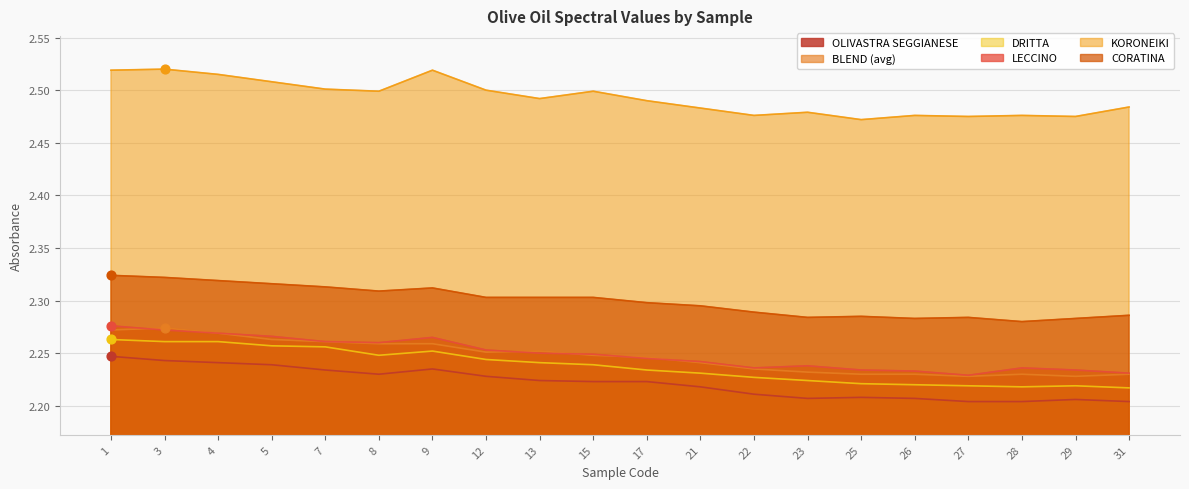

What are all the series names shown in the legend?

OLIVASTRA SEGGIANESE, BLEND (avg), DRITTA, LECCINO, KORONEIKI, CORATINA